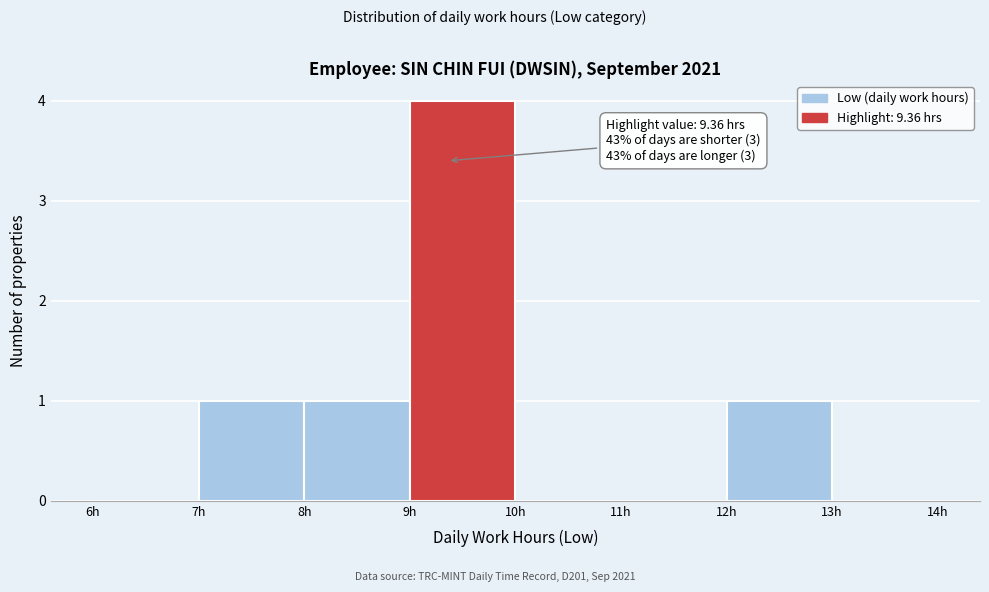

Over which range of the x-axis is the bar tallest?

9 to 10